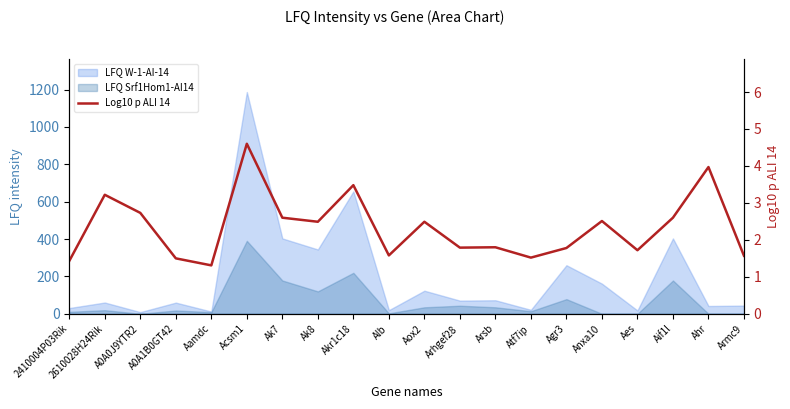

Reading left to right, what are all the values shown in this chart?

2410004P03Rik=1.4	2610028H24Rik=3.2	A0A0J9YTR2=2.7	A0A1B0GT42=1.5	Aamdc=1.3	Acsm1=4.6	Ak7=2.6	Ak8=2.5	Akr1c18=3.5	Alb=1.6	Aox2=2.5	Arhgef28=1.8	Arsb=1.8	Atf7ip=1.5	Agr3=1.8	Anxa10=2.5	Aes=1.7	Aif1l=2.6	Ahr=4.0	Armc9=1.6